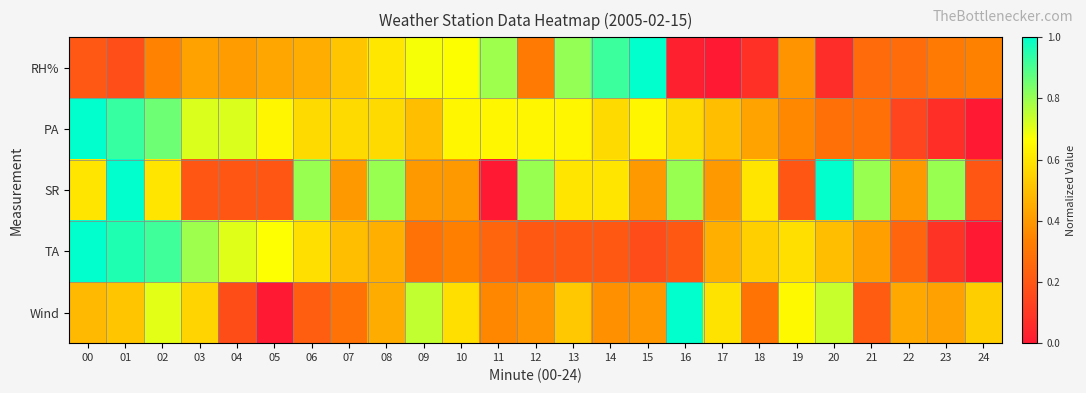

Reading left to right, list all the values displayed in this chart.

RH%: 00=0.2	01=0.2	02=0.3	03=0.4	04=0.4	05=0.4	06=0.5	07=0.5	08=0.6	09=0.7	10=0.7	11=0.8	12=0.3	13=0.8	14=0.9	15=1.0	16=0.0	17=0.0	18=0.1	19=0.4	20=0.1	21=0.3	22=0.3	23=0.3	24=0.3
PA: 00=1.0	01=0.9	02=0.9	03=0.7	04=0.7	05=0.6	06=0.6	07=0.6	08=0.6	09=0.5	10=0.6	11=0.6	12=0.6	13=0.6	14=0.6	15=0.6	16=0.6	17=0.5	18=0.4	19=0.4	20=0.3	21=0.3	22=0.1	23=0.1	24=0.0
SR: 00=0.6	01=1.0	02=0.6	03=0.2	04=0.2	05=0.2	06=0.8	07=0.4	08=0.8	09=0.4	10=0.4	11=0.0	12=0.8	13=0.6	14=0.6	15=0.4	16=0.8	17=0.4	18=0.6	19=0.2	20=1.0	21=0.8	22=0.4	23=0.8	24=0.2
TA: 00=1.0	01=1.0	02=0.9	03=0.8	04=0.7	05=0.7	06=0.6	07=0.5	08=0.5	09=0.3	10=0.3	11=0.2	12=0.2	13=0.2	14=0.2	15=0.2	16=0.2	17=0.5	18=0.5	19=0.6	20=0.5	21=0.4	22=0.2	23=0.1	24=0.0
Wind: 00=0.5	01=0.5	02=0.7	03=0.6	04=0.2	05=0.0	06=0.2	07=0.3	08=0.5	09=0.7	10=0.6	11=0.4	12=0.4	13=0.5	14=0.4	15=0.4	16=1.0	17=0.6	18=0.3	19=0.7	20=0.7	21=0.2	22=0.4	23=0.4	24=0.5